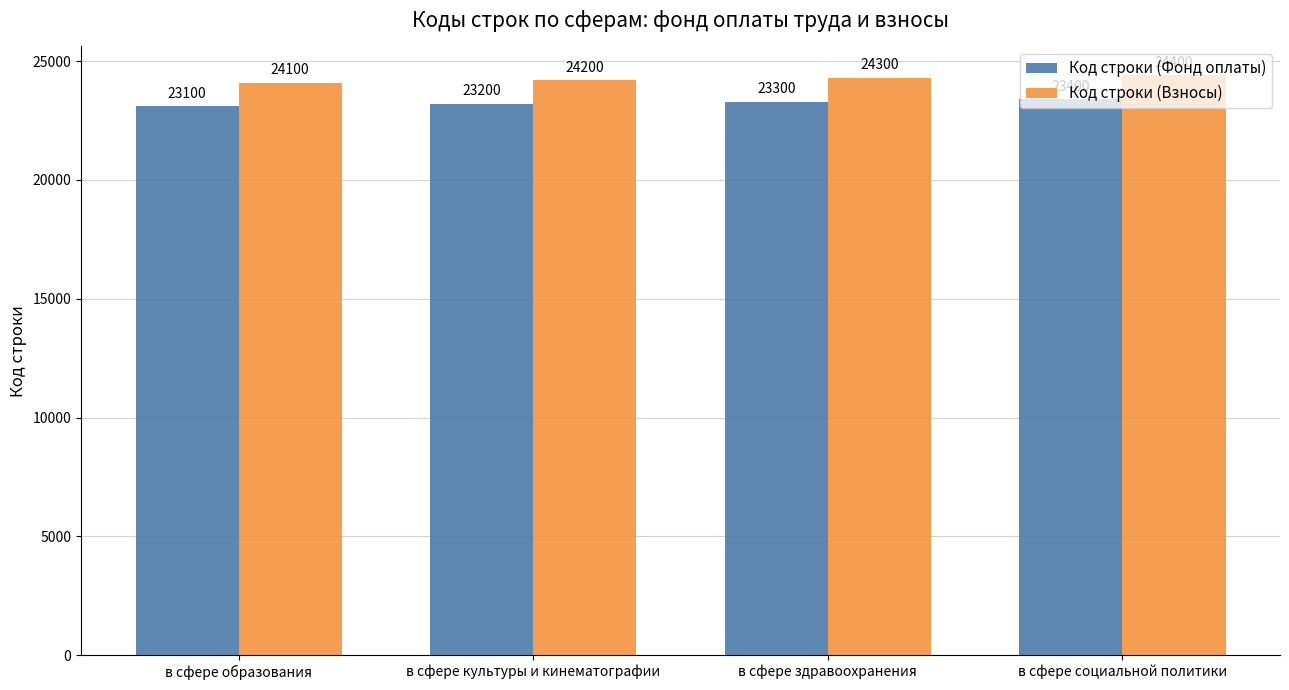

Which series has the largest total across all categories?

Код строки (Взносы)